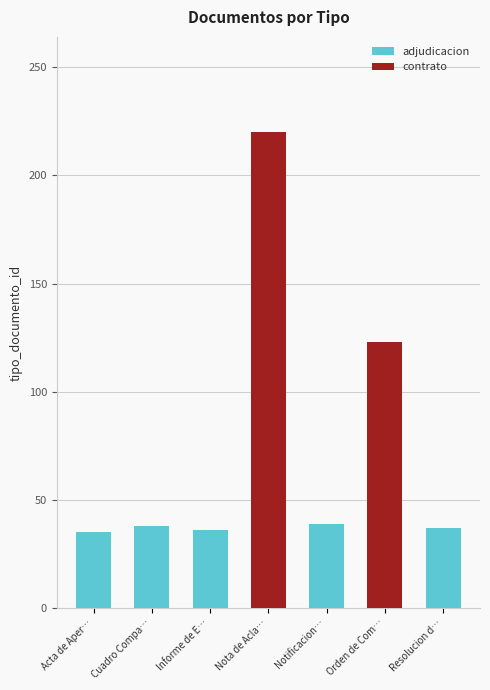

True or false: the data shows 66 at Cuadro Compa….

False